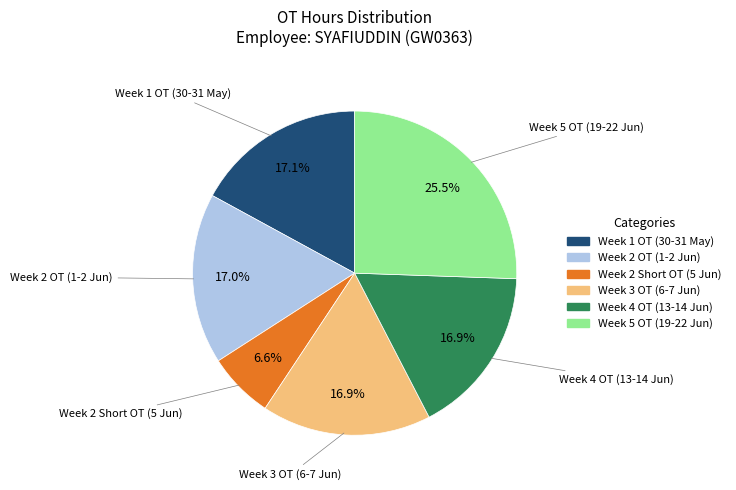

Is there a majority slice in this chart?

No